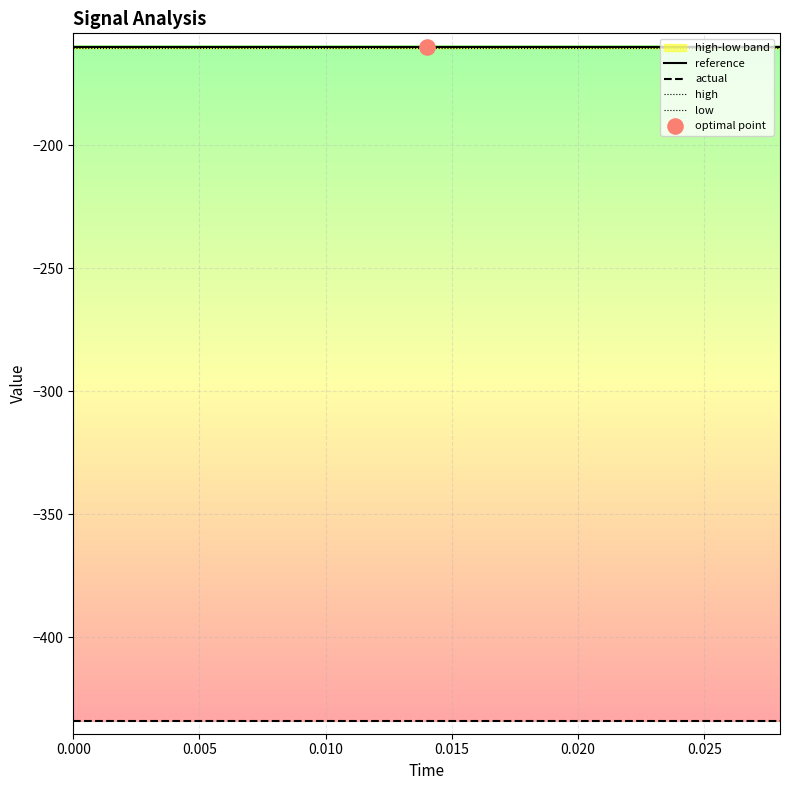

Which series reaches the minimum Y coordinate?

actual